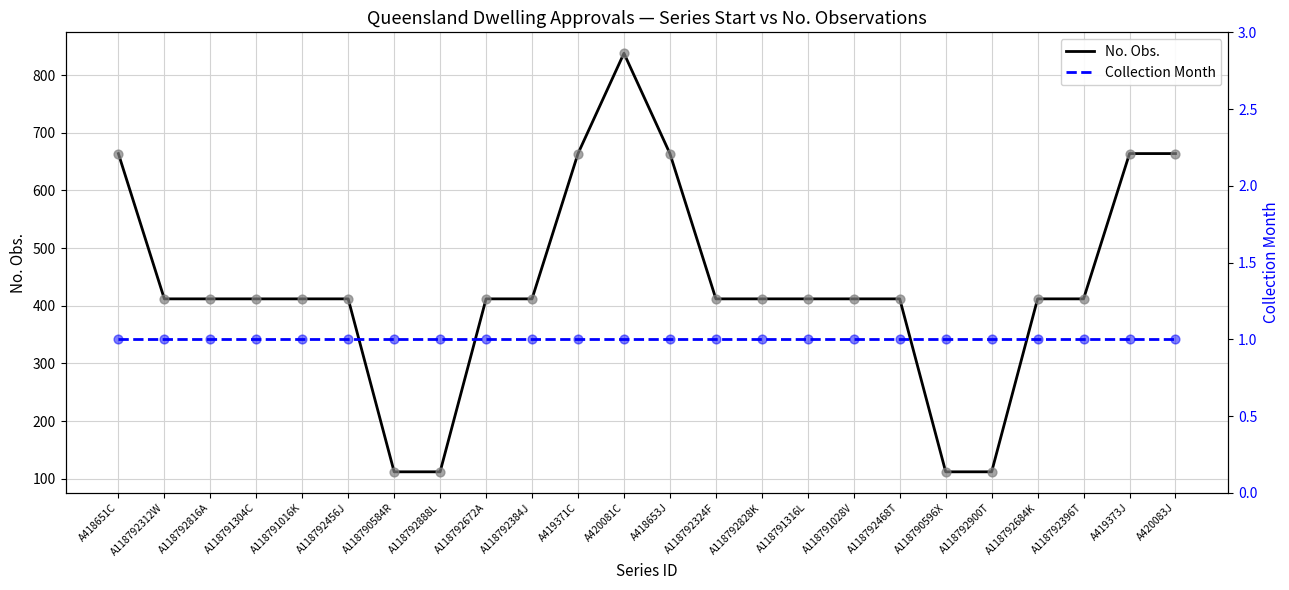

Which series has the largest total across all categories?

No. Obs.